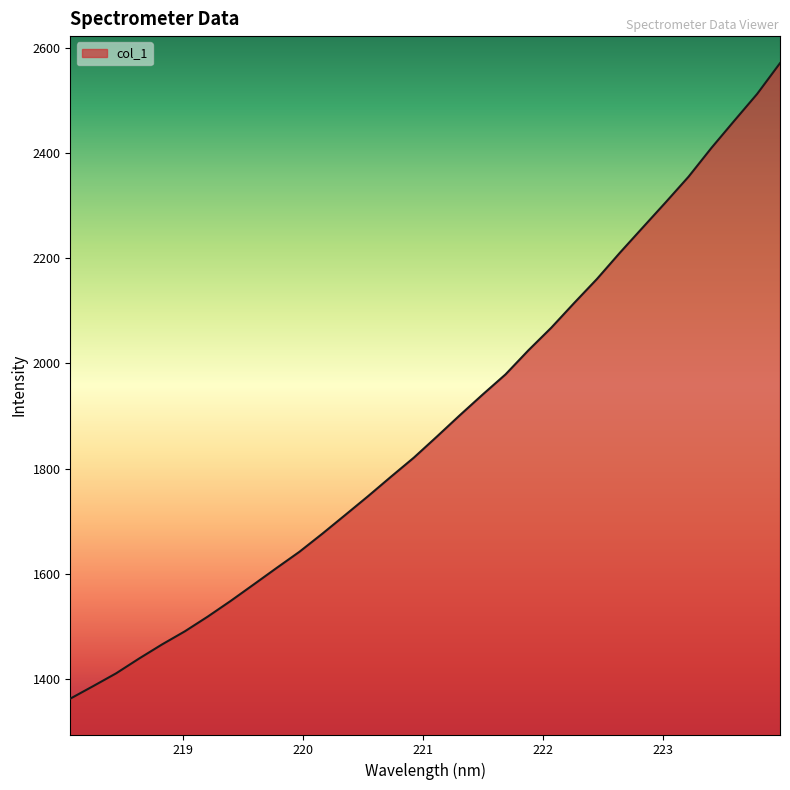

Does the chart have visible grid lines?

No